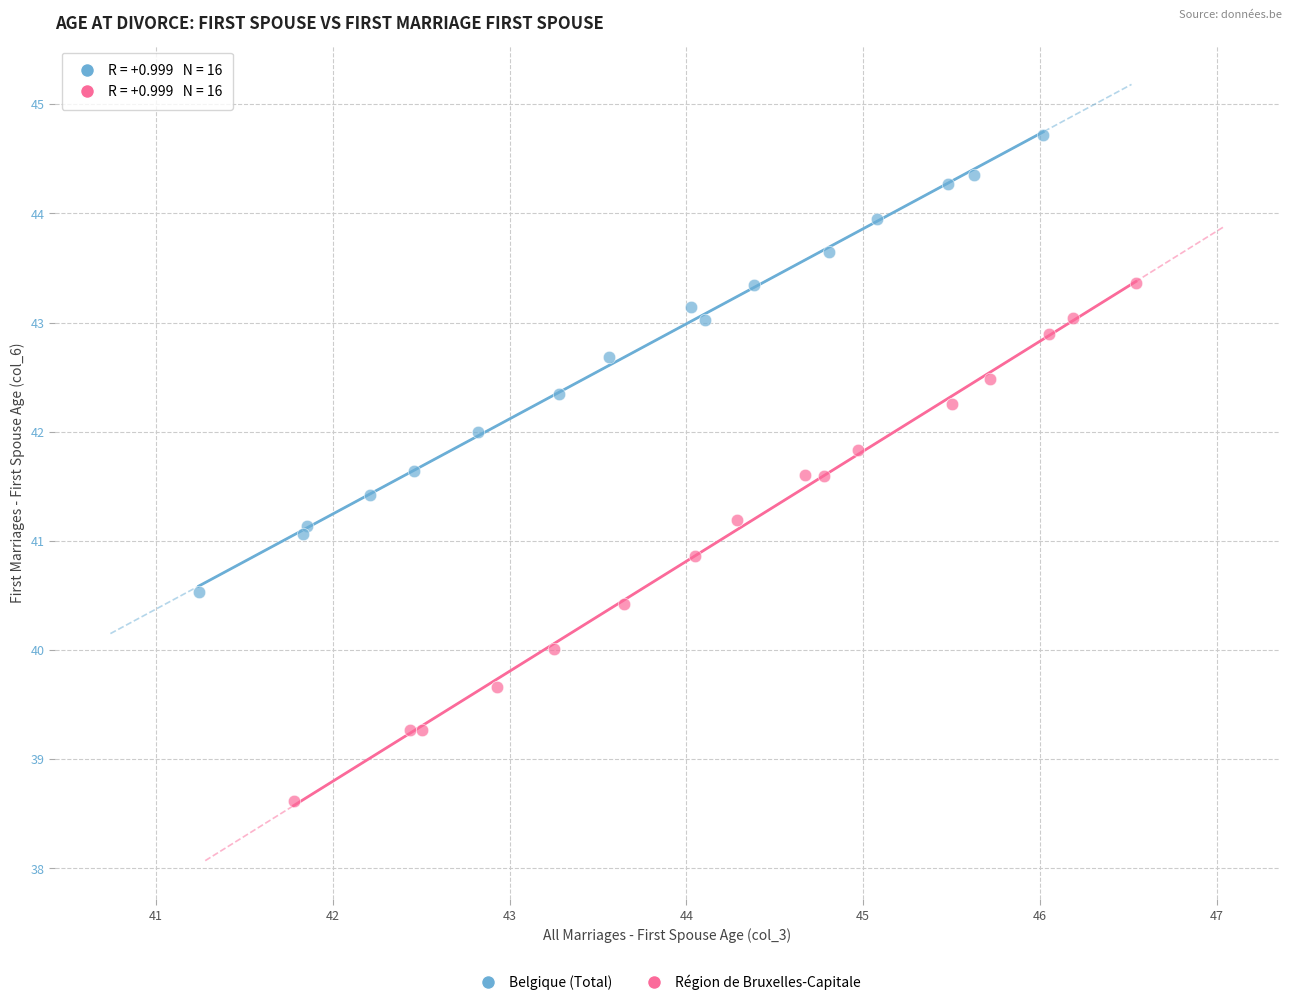

Which series contains the highest Y value?

Belgique (Total)